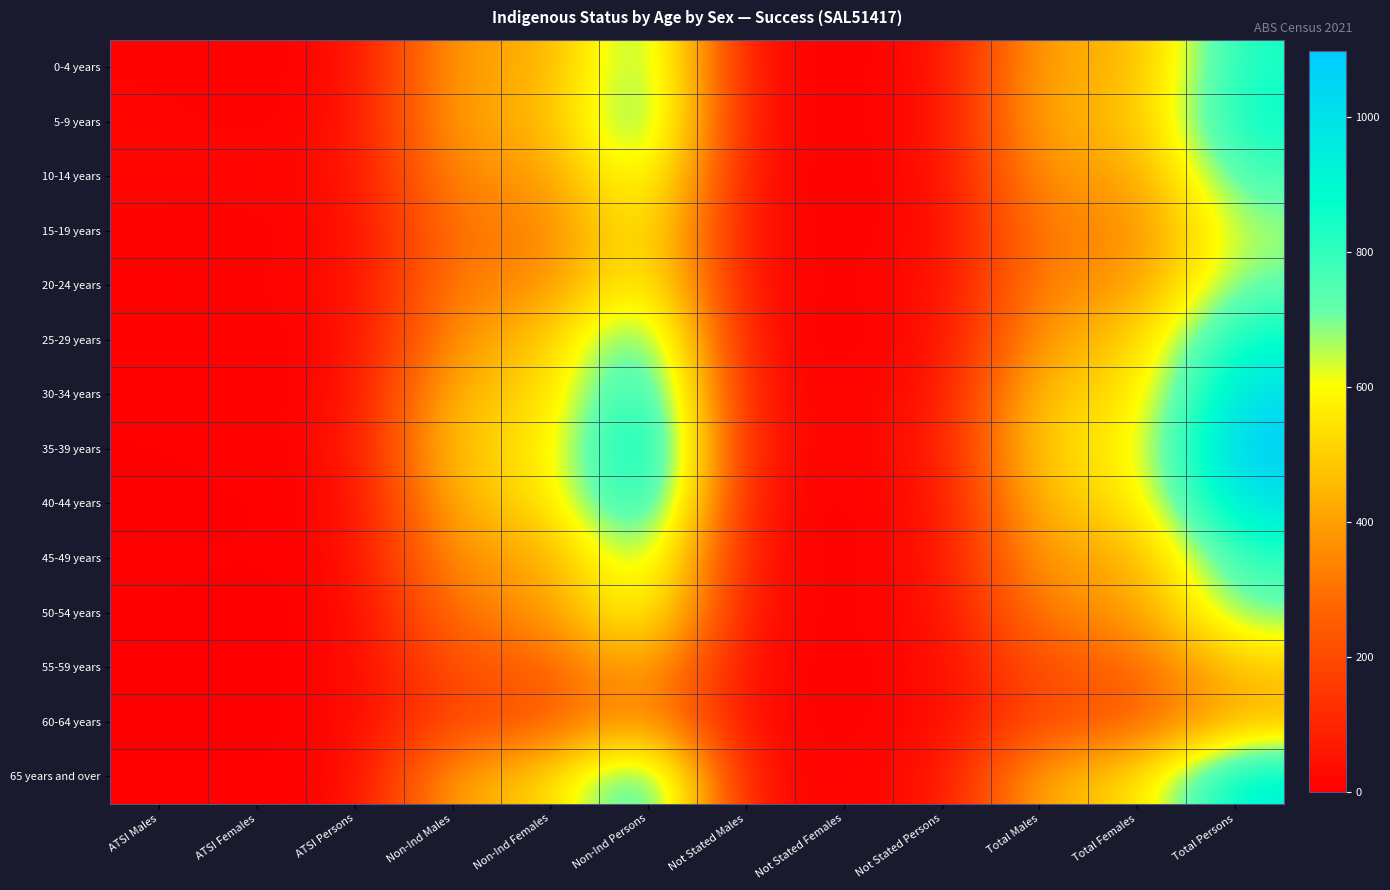

Reading left to right, extract all data points from this chart.

0-4 years: ATSI Males=11	ATSI Females=8	ATSI Persons=15	Non-Ind Males=420	Non-Ind Females=400	Non-Ind Persons=816	Not Stated Males=6	Not Stated Females=11	Not Stated Persons=13	Total Males=434	Total Females=417	Total Persons=853
5-9 years: ATSI Males=17	ATSI Females=7	ATSI Persons=22	Non-Ind Males=426	Non-Ind Females=425	Non-Ind Persons=852	Not Stated Males=7	Not Stated Females=11	Not Stated Persons=17	Total Males=450	Total Females=439	Total Persons=887
10-14 years: ATSI Males=18	ATSI Females=16	ATSI Persons=29	Non-Ind Males=374	Non-Ind Females=363	Non-Ind Persons=735	Not Stated Males=5	Not Stated Females=8	Not Stated Persons=13	Total Males=399	Total Females=379	Total Persons=777
15-19 years: ATSI Males=9	ATSI Females=8	ATSI Persons=16	Non-Ind Males=326	Non-Ind Females=312	Non-Ind Persons=641	Not Stated Males=12	Not Stated Females=8	Not Stated Persons=12	Total Males=342	Total Females=329	Total Persons=673
20-24 years: ATSI Males=6	ATSI Females=15	ATSI Persons=20	Non-Ind Males=342	Non-Ind Females=341	Non-Ind Persons=681	Not Stated Males=8	Not Stated Females=14	Not Stated Persons=20	Total Males=354	Total Females=367	Total Persons=725
25-29 years: ATSI Males=9	ATSI Females=6	ATSI Persons=14	Non-Ind Males=389	Non-Ind Females=473	Non-Ind Persons=863	Not Stated Males=9	Not Stated Females=6	Not Stated Persons=15	Total Males=408	Total Females=484	Total Persons=893
30-34 years: ATSI Males=6	ATSI Females=8	ATSI Persons=16	Non-Ind Males=482	Non-Ind Females=488	Non-Ind Persons=972	Not Stated Males=15	Not Stated Females=18	Not Stated Persons=31	Total Males=507	Total Females=510	Total Persons=1019
35-39 years: ATSI Males=4	ATSI Females=10	ATSI Persons=16	Non-Ind Males=526	Non-Ind Females=524	Non-Ind Persons=1050	Not Stated Males=20	Not Stated Females=15	Not Stated Persons=35	Total Males=550	Total Females=546	Total Persons=1097
40-44 years: ATSI Males=0	ATSI Females=3	ATSI Persons=8	Non-Ind Males=459	Non-Ind Females=511	Non-Ind Persons=967	Not Stated Males=12	Not Stated Females=9	Not Stated Persons=24	Total Males=479	Total Females=521	Total Persons=999
45-49 years: ATSI Males=8	ATSI Females=4	ATSI Persons=10	Non-Ind Males=398	Non-Ind Females=391	Non-Ind Persons=782	Not Stated Males=16	Not Stated Females=7	Not Stated Persons=24	Total Males=422	Total Females=401	Total Persons=819
50-54 years: ATSI Males=3	ATSI Females=0	ATSI Persons=3	Non-Ind Males=316	Non-Ind Females=371	Non-Ind Persons=693	Not Stated Males=16	Not Stated Females=8	Not Stated Persons=26	Total Males=338	Total Females=376	Total Persons=716
55-59 years: ATSI Males=3	ATSI Females=5	ATSI Persons=5	Non-Ind Males=229	Non-Ind Females=239	Non-Ind Persons=469	Not Stated Males=5	Not Stated Females=11	Not Stated Persons=13	Total Males=231	Total Females=252	Total Persons=488
60-64 years: ATSI Males=3	ATSI Females=0	ATSI Persons=9	Non-Ind Males=197	Non-Ind Females=230	Non-Ind Persons=421	Not Stated Males=13	Not Stated Females=8	Not Stated Persons=17	Total Males=207	Total Females=238	Total Persons=443
65 years and over: ATSI Males=5	ATSI Females=6	ATSI Persons=5	Non-Ind Males=426	Non-Ind Females=489	Non-Ind Persons=915	Not Stated Males=11	Not Stated Females=15	Not Stated Persons=28	Total Males=443	Total Females=506	Total Persons=945